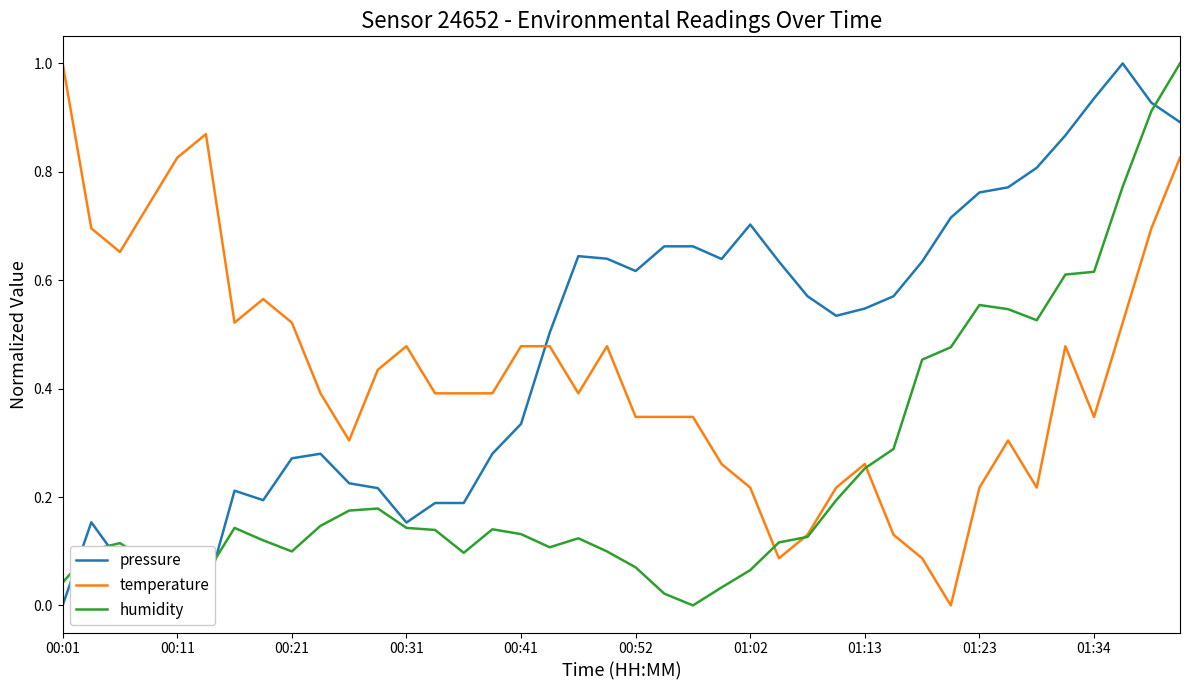

After their last crossing, which series has the higher values: temperature or pressure?

pressure